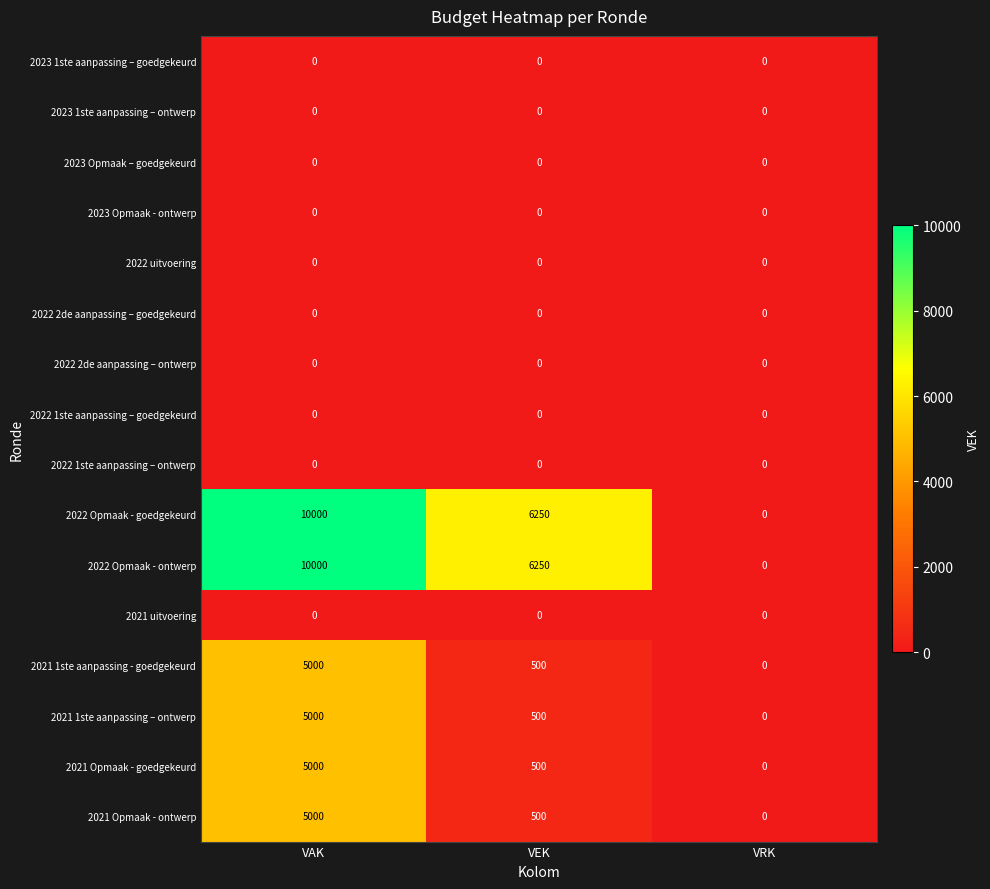

At which category is the sum across all series the highest?

VAK